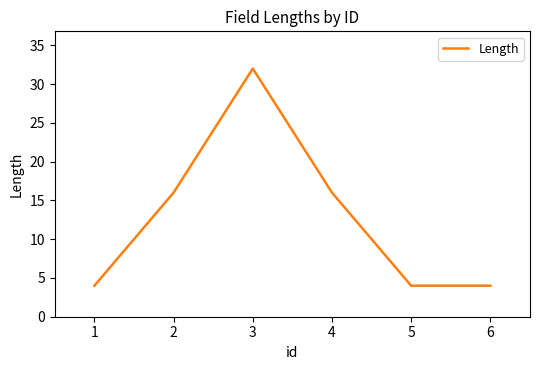

What is the difference between the maximum and minimum values?

28